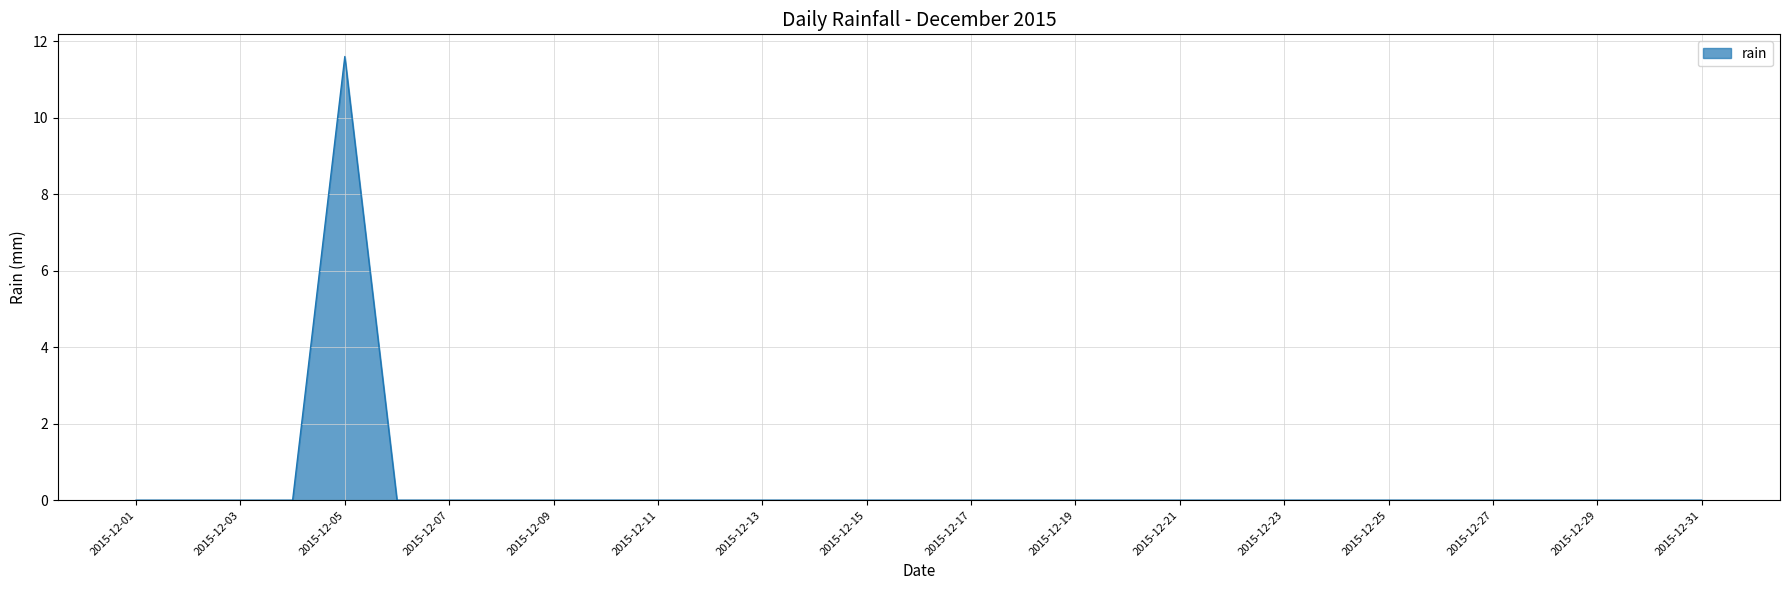

What is the maximum value shown in the chart?

11.6